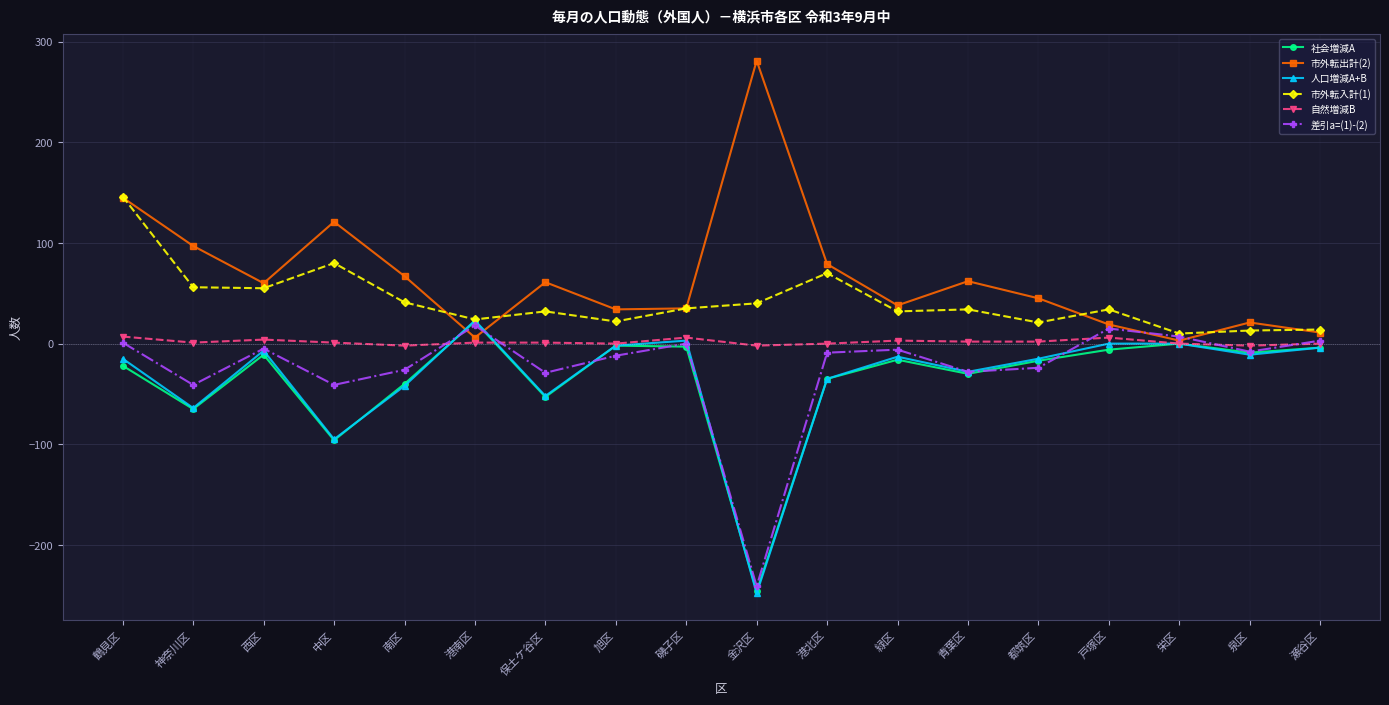

How many interior local valleys does the 人口増減A+B series have?

6